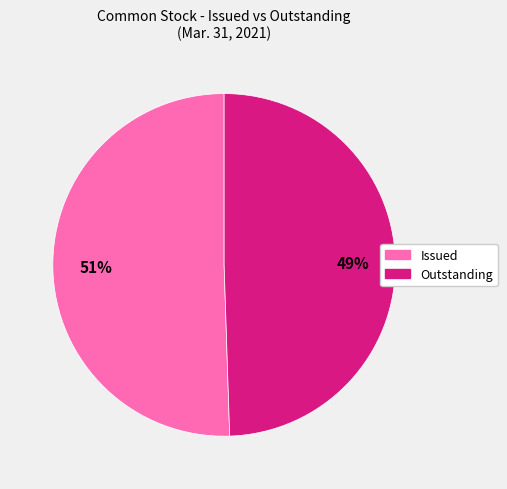

True or false: Issued accounts for 45% of the total.

False